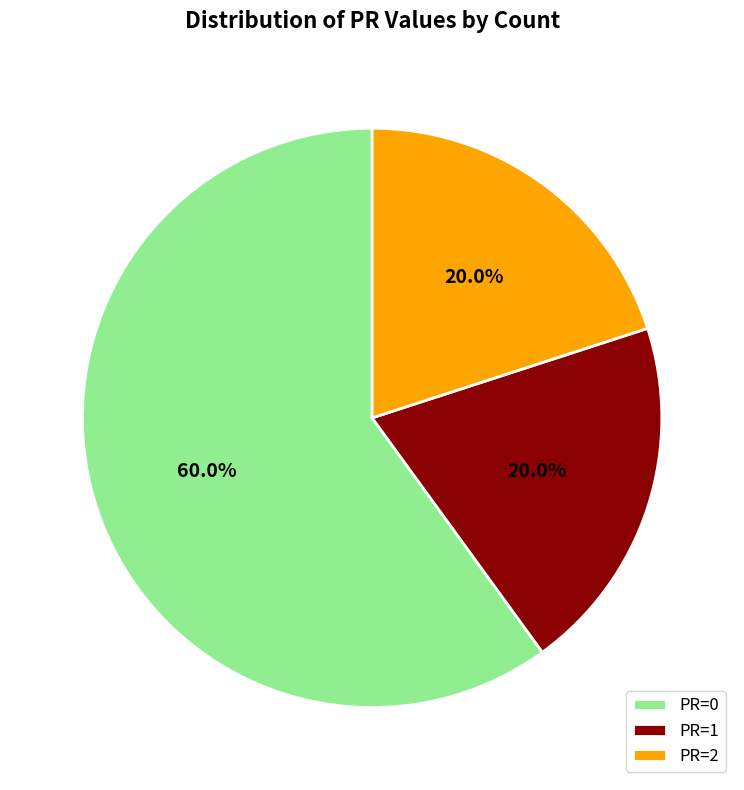

Which category has the biggest portion of the pie?

PR=0